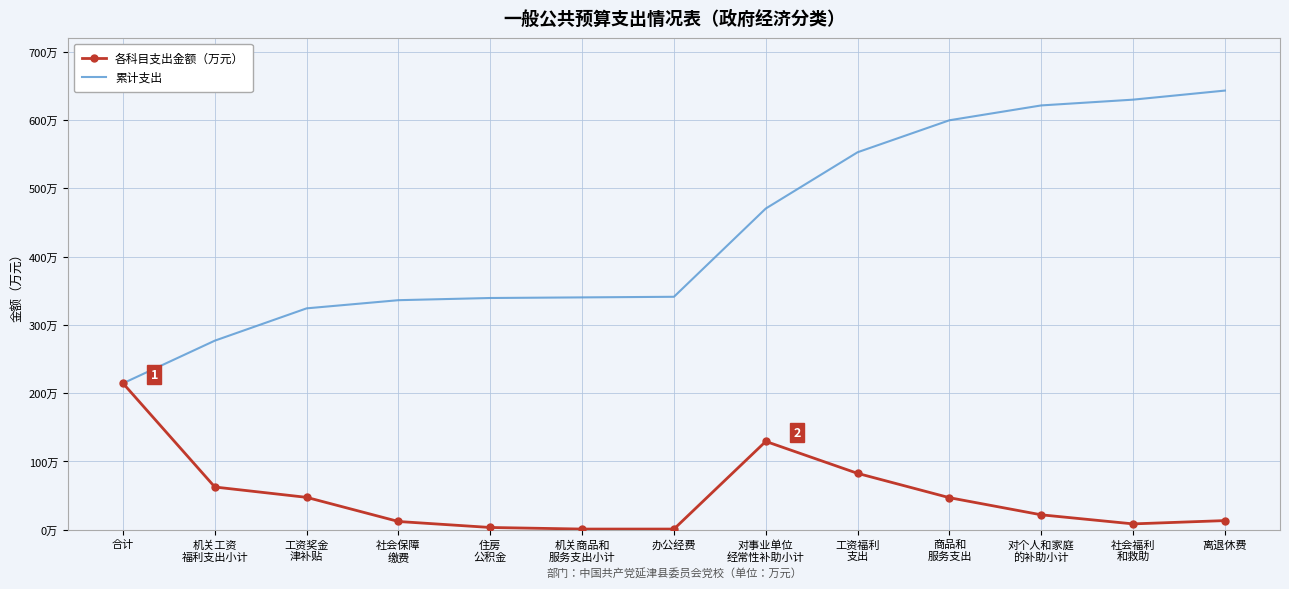

What are all the series names shown in the legend?

各科目支出金额（万元）, 累计支出